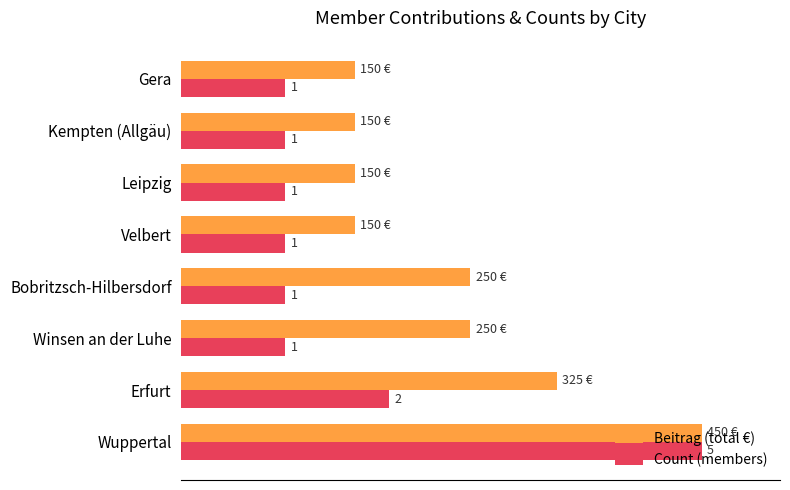

What are all the series names shown in the legend?

Beitrag (total €), Count (members)